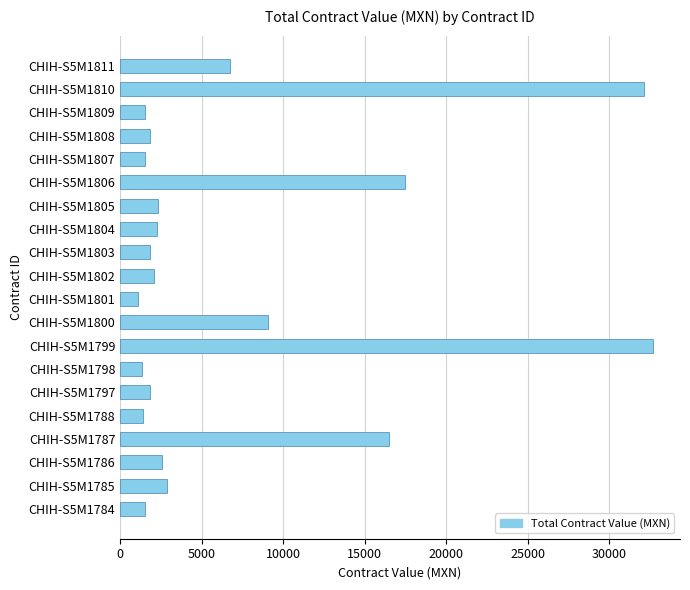

Where is the data nearest to the value 16918?

CHIH-S5M1787